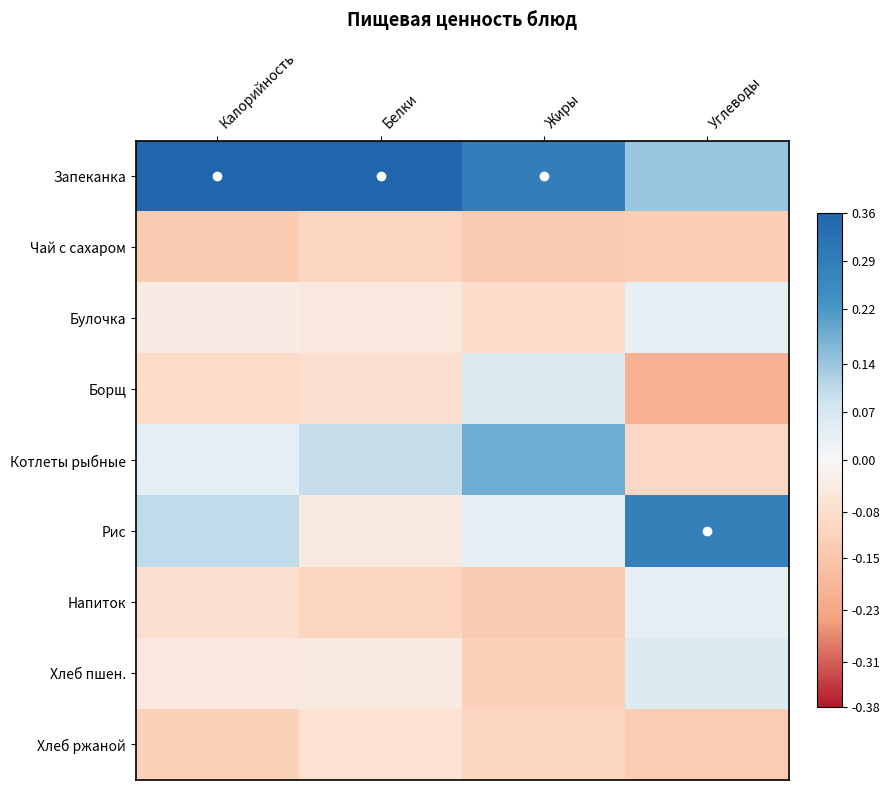

Reading left to right, what are all the values shown in this chart?

Запеканка: Калорийность=0.4	Белки=0.4	Жиры=0.3	Углеводы=0.1
Чай с сахаром: Калорийность=-0.1	Белки=-0.1	Жиры=-0.1	Углеводы=-0.1
Булочка: Калорийность=-0.0	Белки=-0.0	Жиры=-0.1	Углеводы=0.0
Борщ: Калорийность=-0.1	Белки=-0.1	Жиры=0.1	Углеводы=-0.2
Котлеты рыбные: Калорийность=0.0	Белки=0.1	Жиры=0.2	Углеводы=-0.1
Рис: Калорийность=0.1	Белки=-0.0	Жиры=0.0	Углеводы=0.3
Напиток: Калорийность=-0.1	Белки=-0.1	Жиры=-0.1	Углеводы=0.0
Хлеб пшен.: Калорийность=-0.0	Белки=-0.0	Жиры=-0.1	Углеводы=0.1
Хлеб ржаной: Калорийность=-0.1	Белки=-0.1	Жиры=-0.1	Углеводы=-0.1